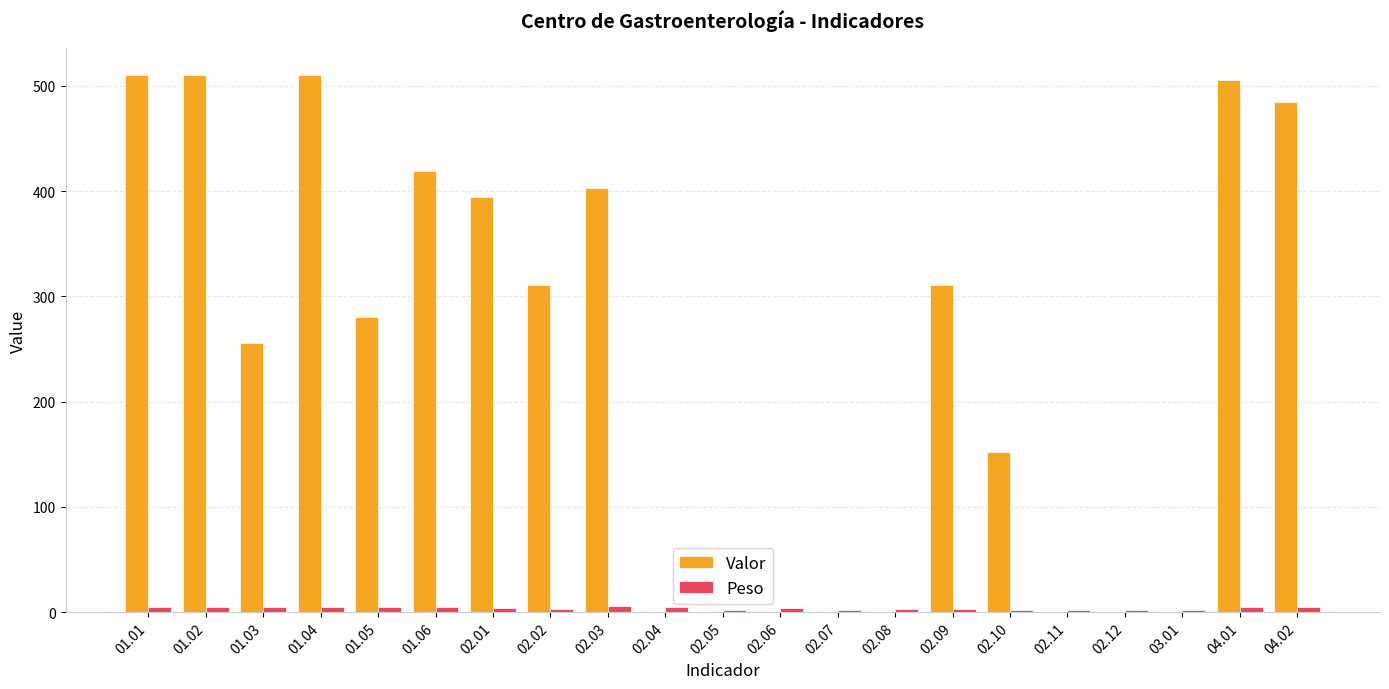

Which series changed the most between 01.02 and 01.06?

Valor